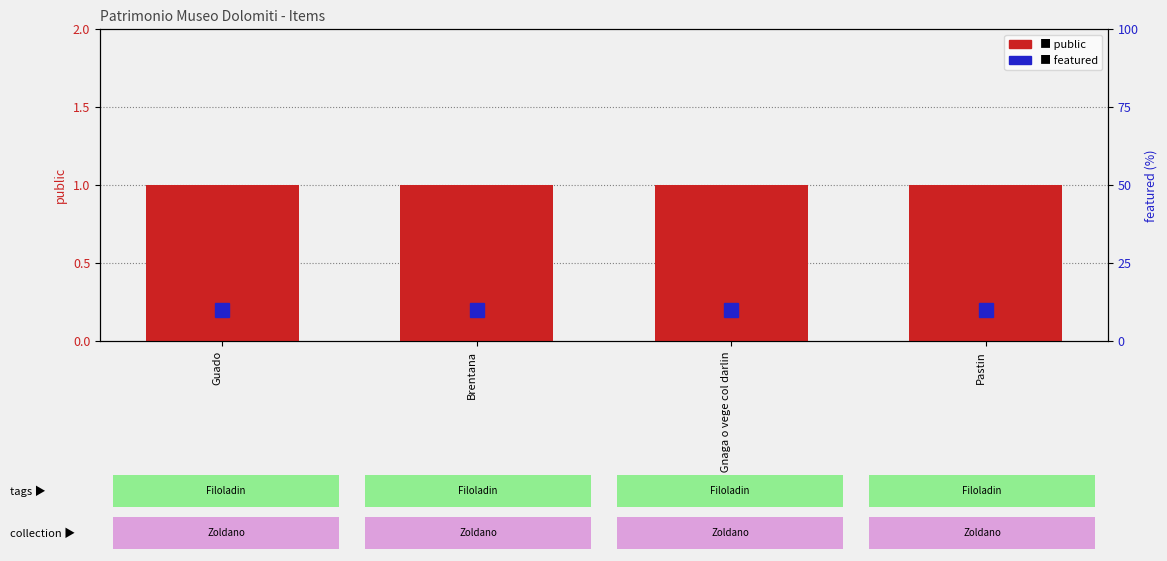

List the series in order of their peak value, highest first.

featured, public